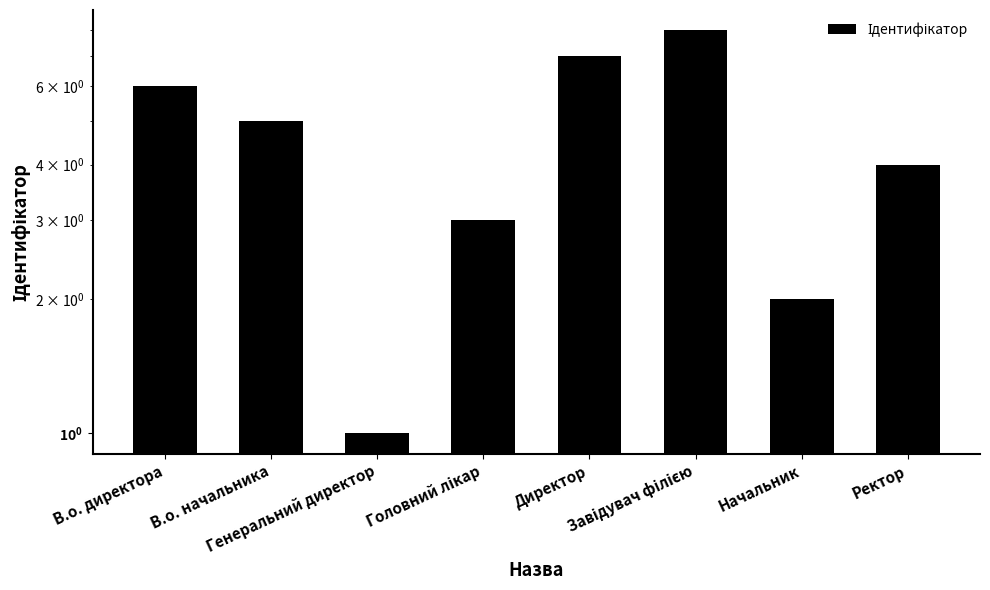

Where does the data first go above 5?

В.о. директора